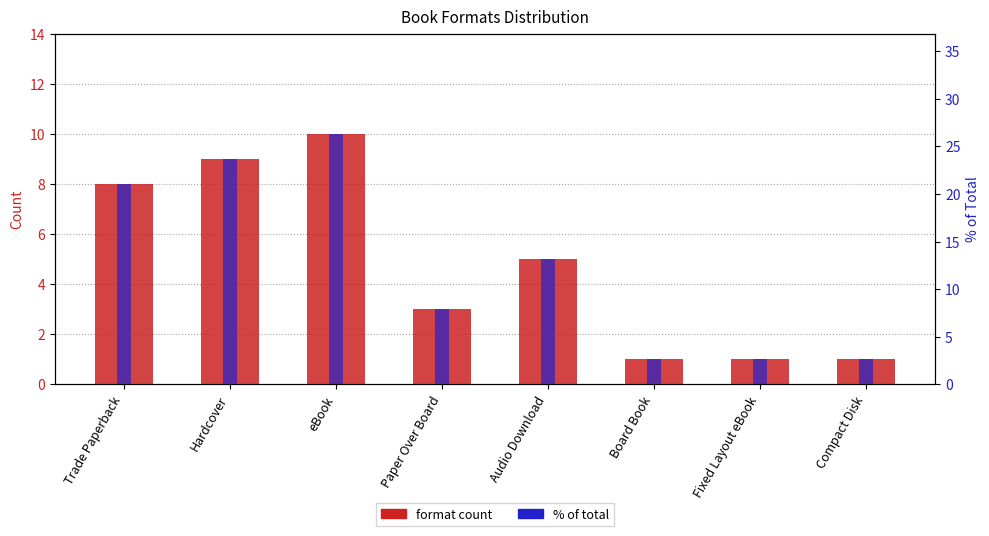

At which label does format count reach its minimum?

Board Book